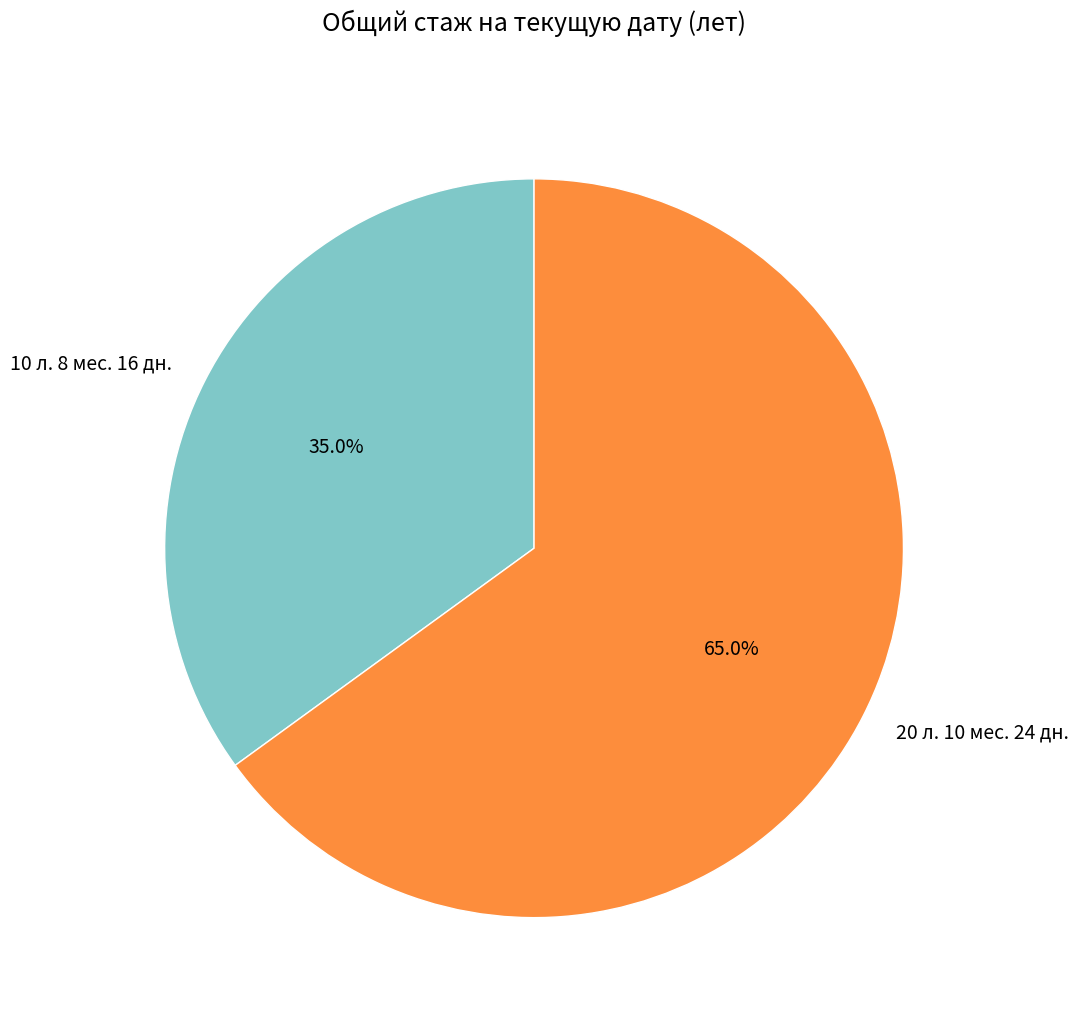

Approximately how many times larger is the value at 10 л. 8 мес. 16 дн. compared to 20 л. 10 мес. 24 дн.?

0.5